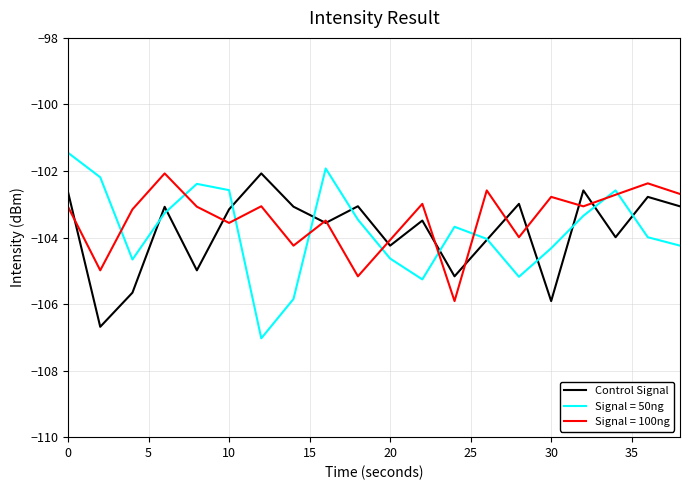

Which series has the widest spread of values?

Signal = 50ng